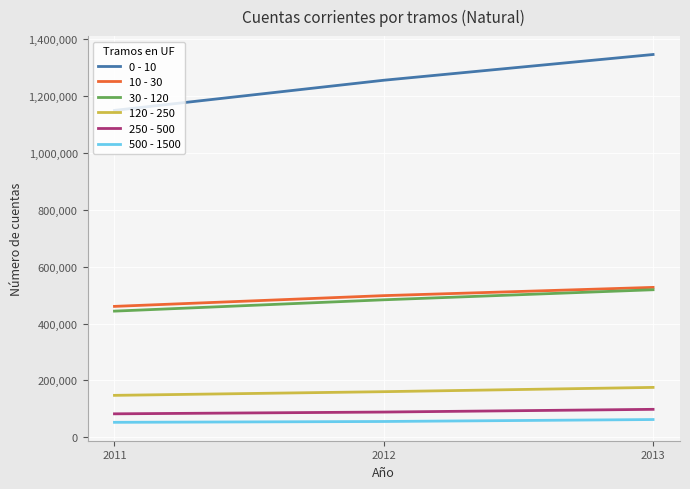

Which series has the largest total across all categories?

0 - 10